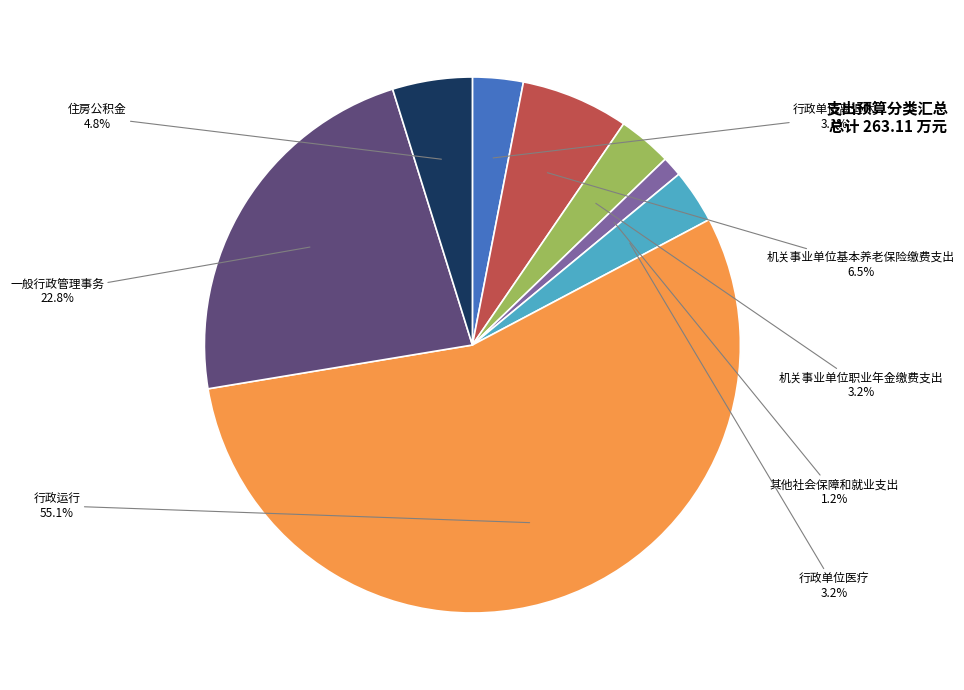

Combined, what portion of the pie is 其他社会保障和就业支出 and 机关事业单位基本养老保险缴费支出?

7.7%